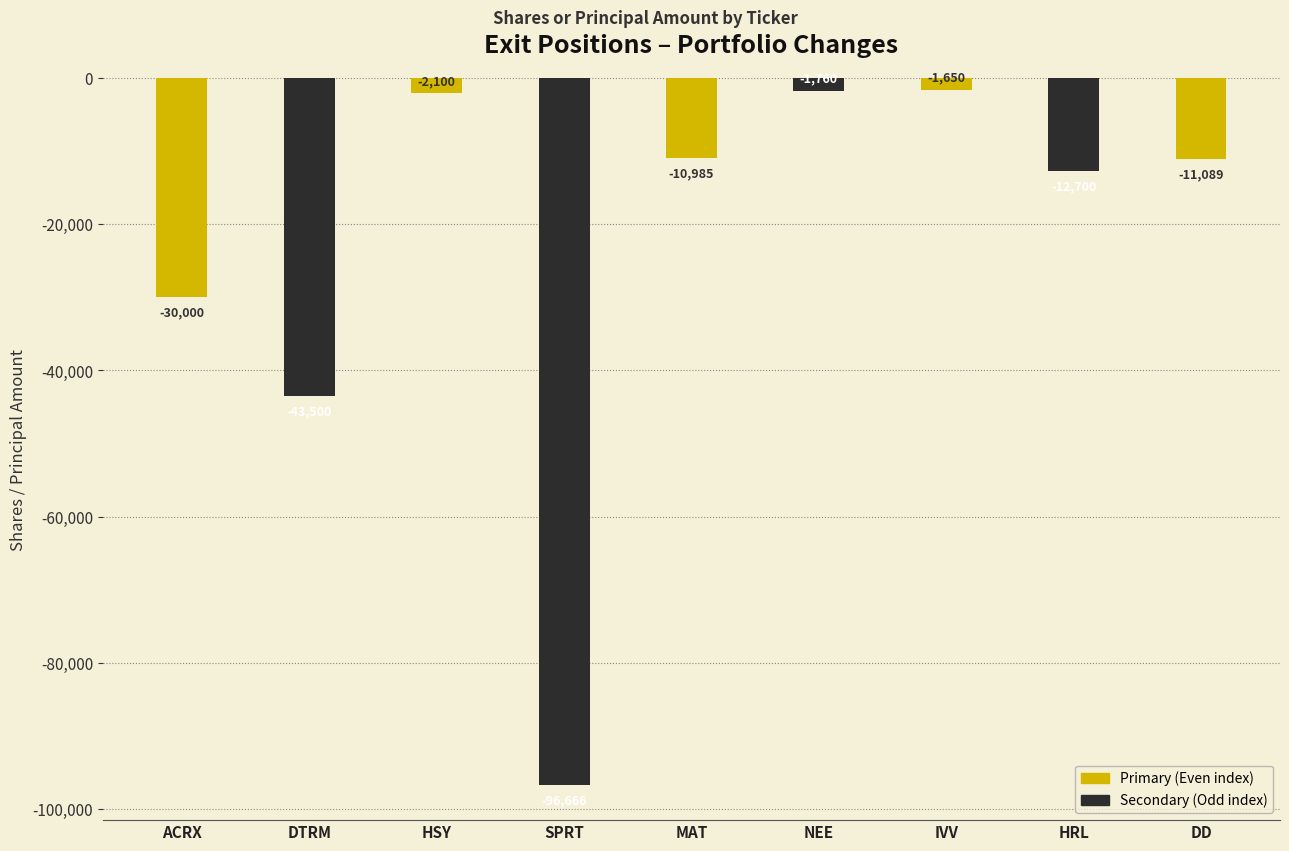

List the labels in order of value, smallest first.

SPRT, DTRM, ACRX, HRL, DD, MAT, HSY, NEE, IVV